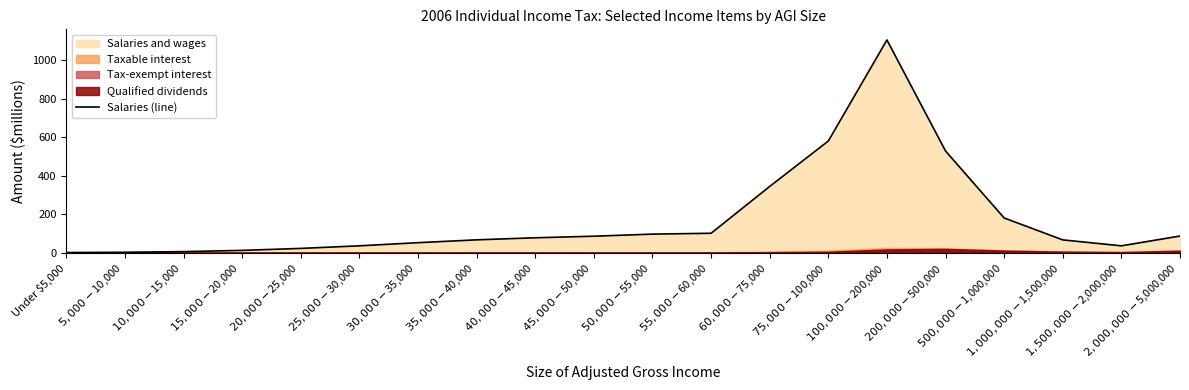

Where is the data nearest to the value 552?

$200,000-$500,000